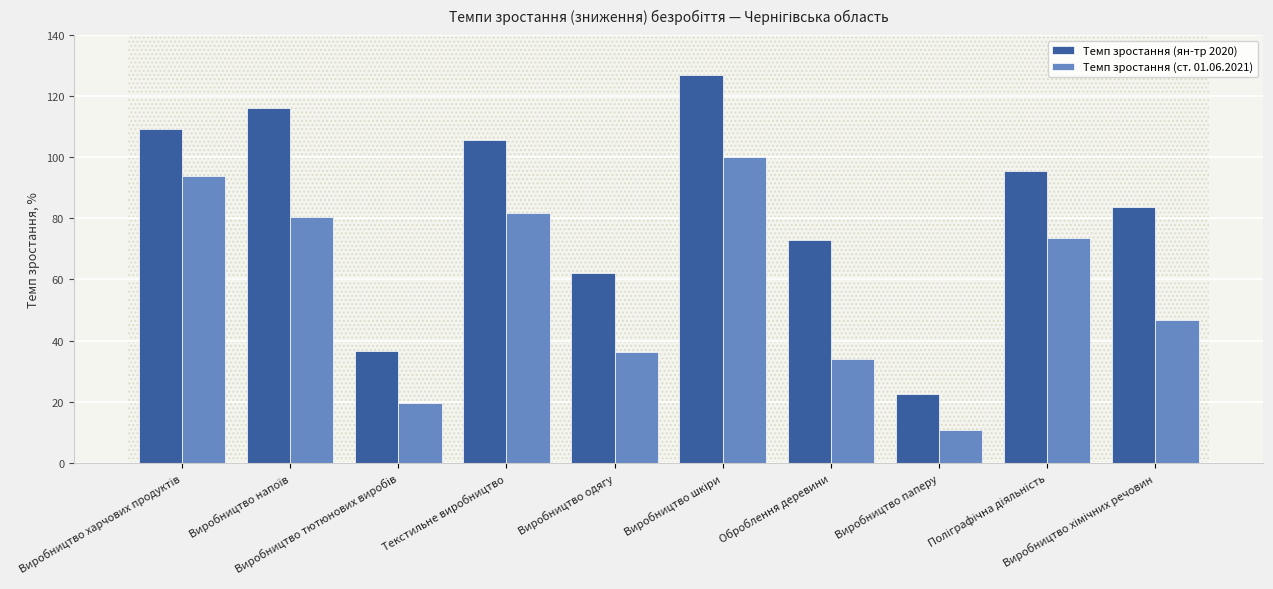

What is the average value of the Темп зростання (ян-тр 2020) series?

83.1